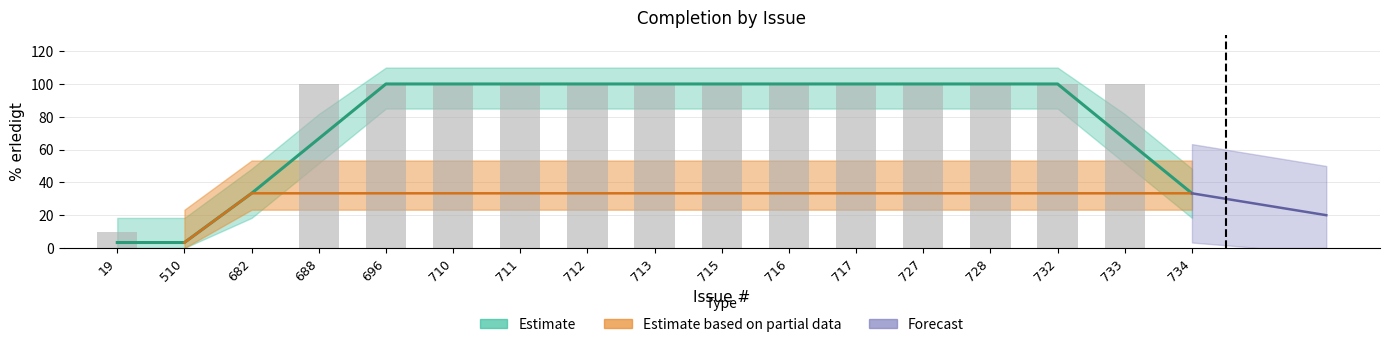

Which category has the lowest value across all series?

510